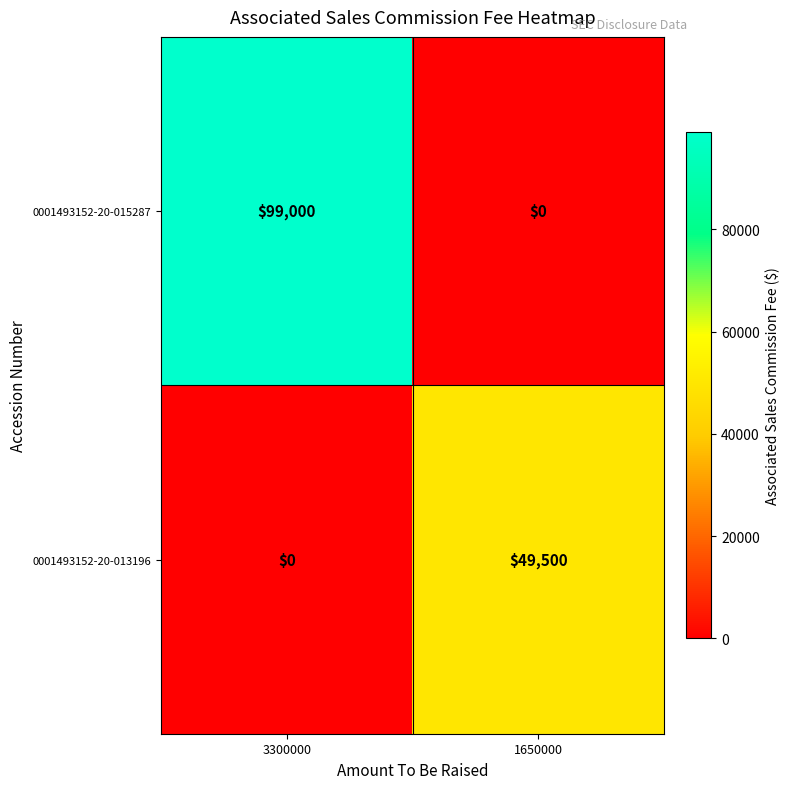

Where is 0001493152-20-013196 nearest to the value 24750?

3300000